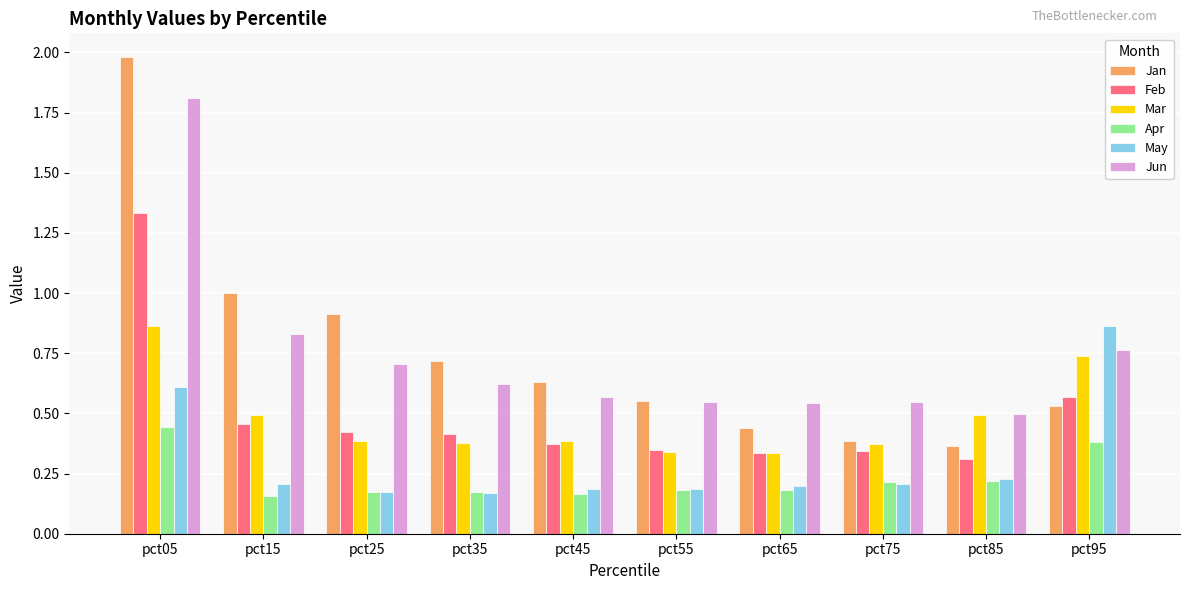

What is the sum of all Jan values?

7.5